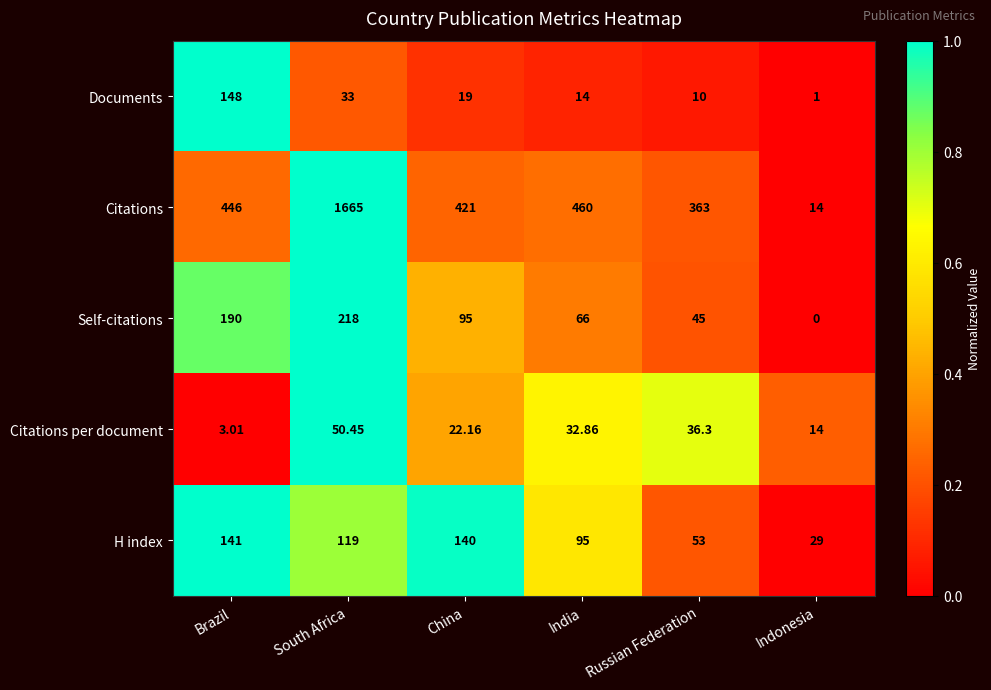

At which category is the sum across all series the highest?

South Africa